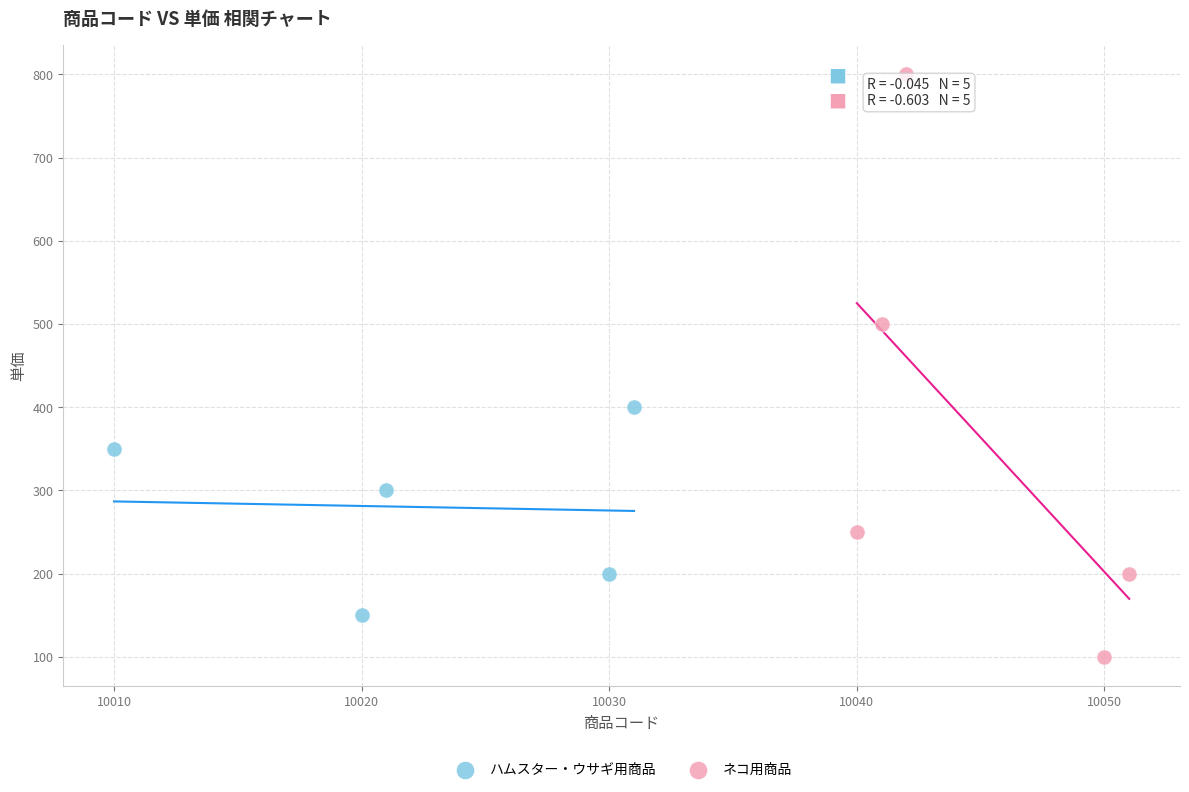

Which series has the largest Y range (max minus min)?

ネコ用商品